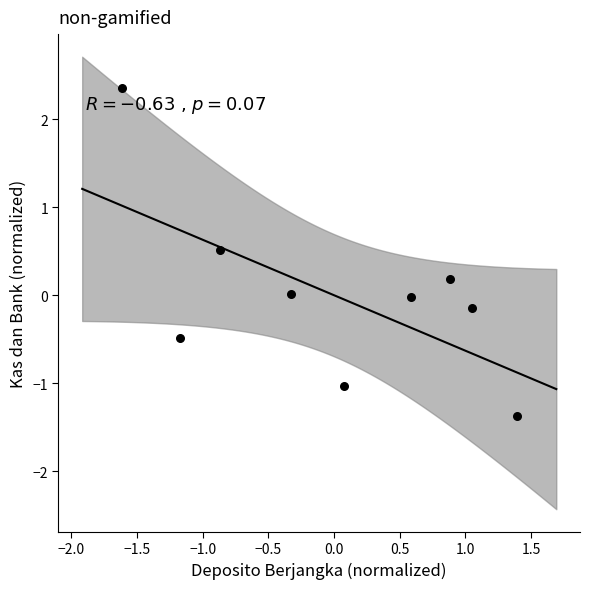

What is the range of X values (max minus min)?

3.0